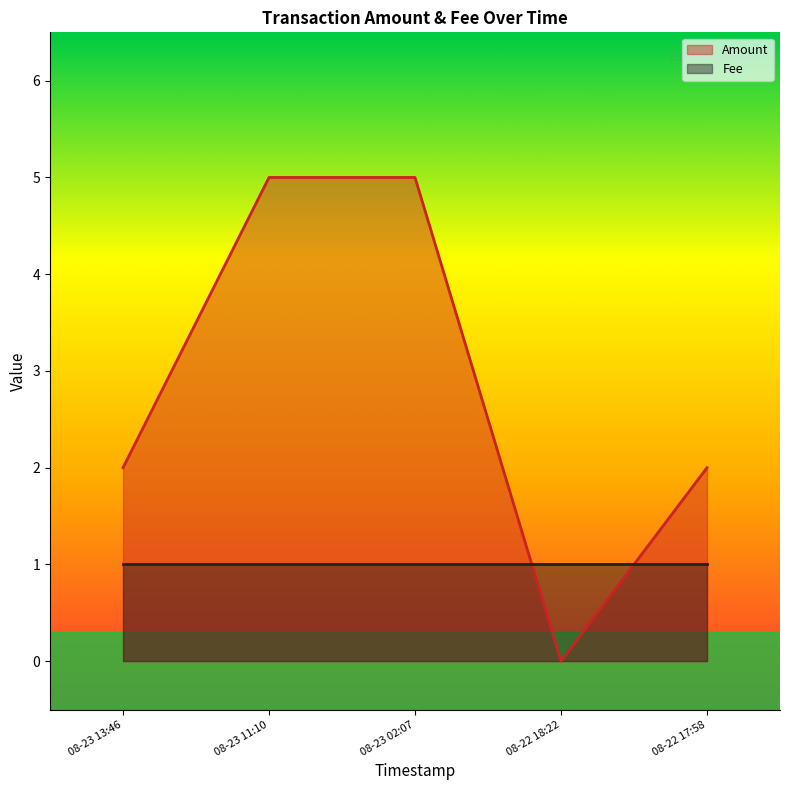

What is the difference between the maximum and minimum values?

5